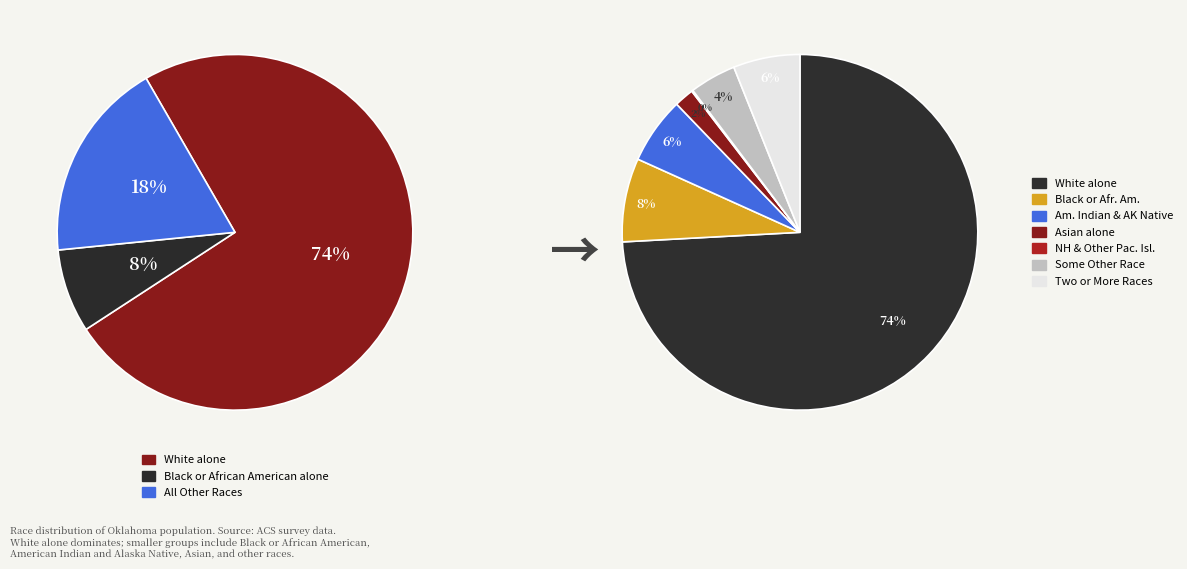

Is there a majority slice in this chart?

Yes